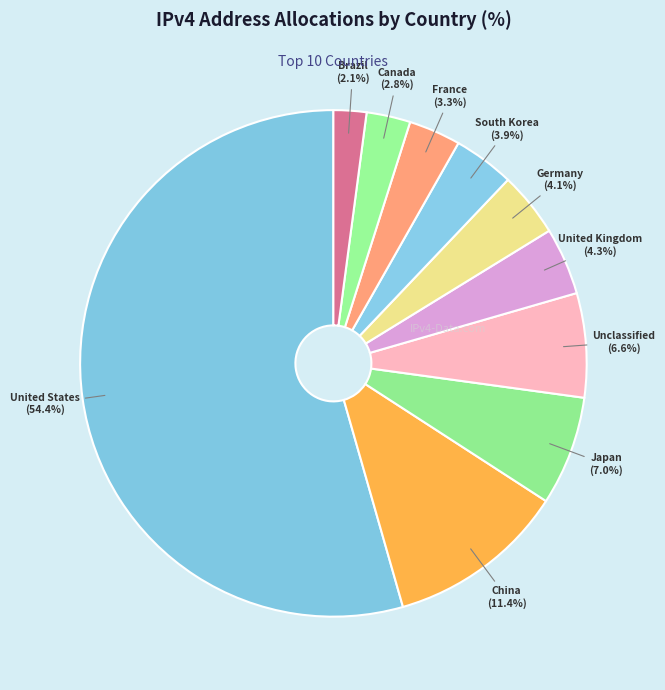

Approximately how many times larger is the value at China compared to Unclassified?

1.7